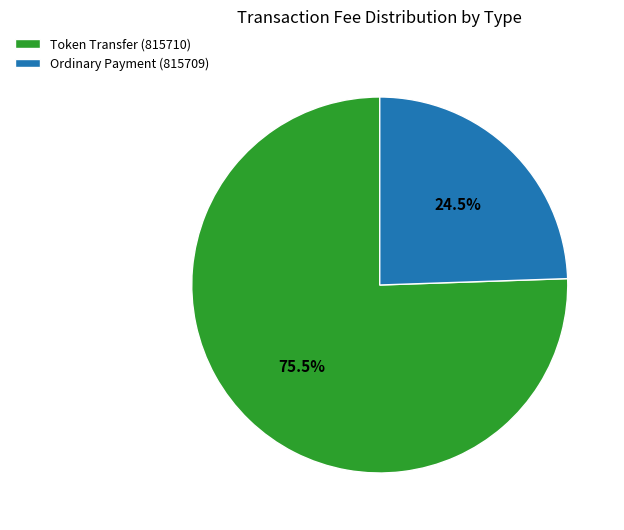

True or false: Token Transfer (815710) accounts for 87% of the total.

False